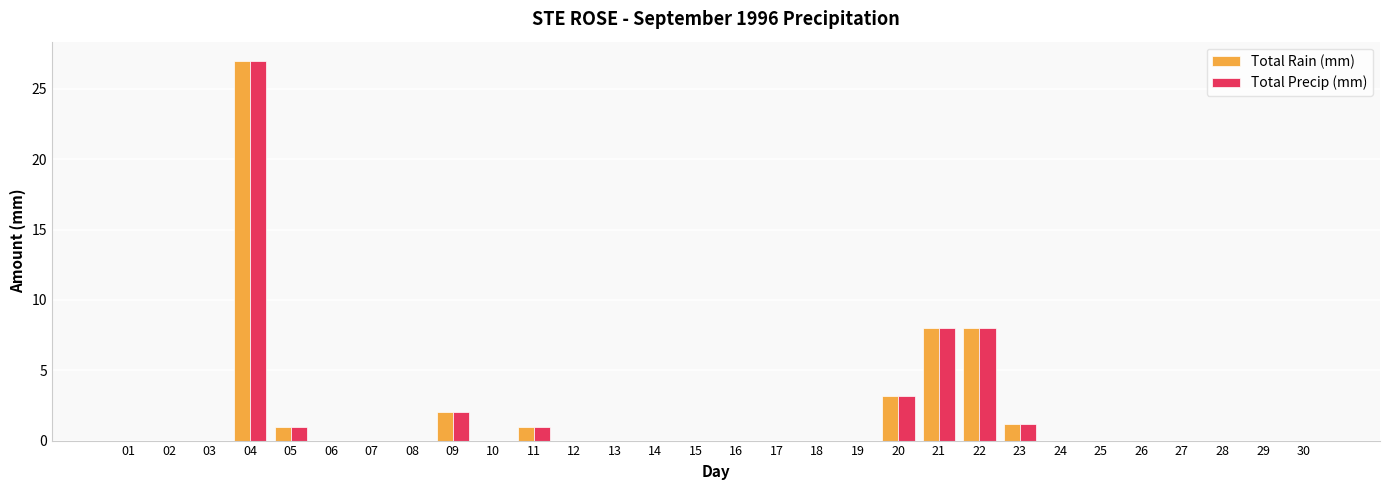

Does the chart contain stacked bars?

No